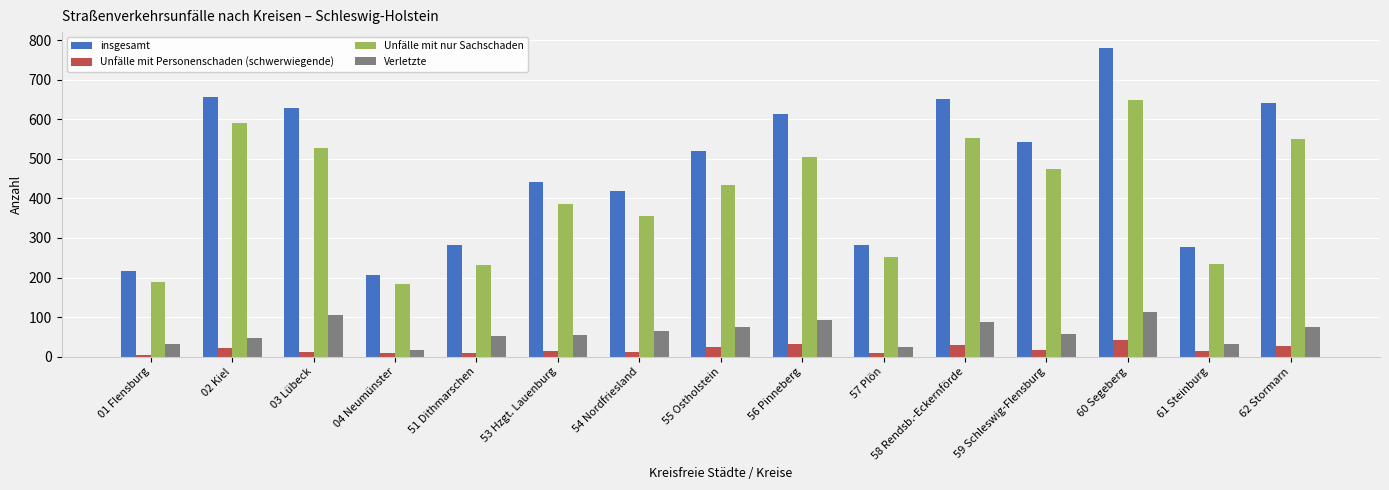

How many data points in Unfälle mit nur Sachschaden are less than 435?

7